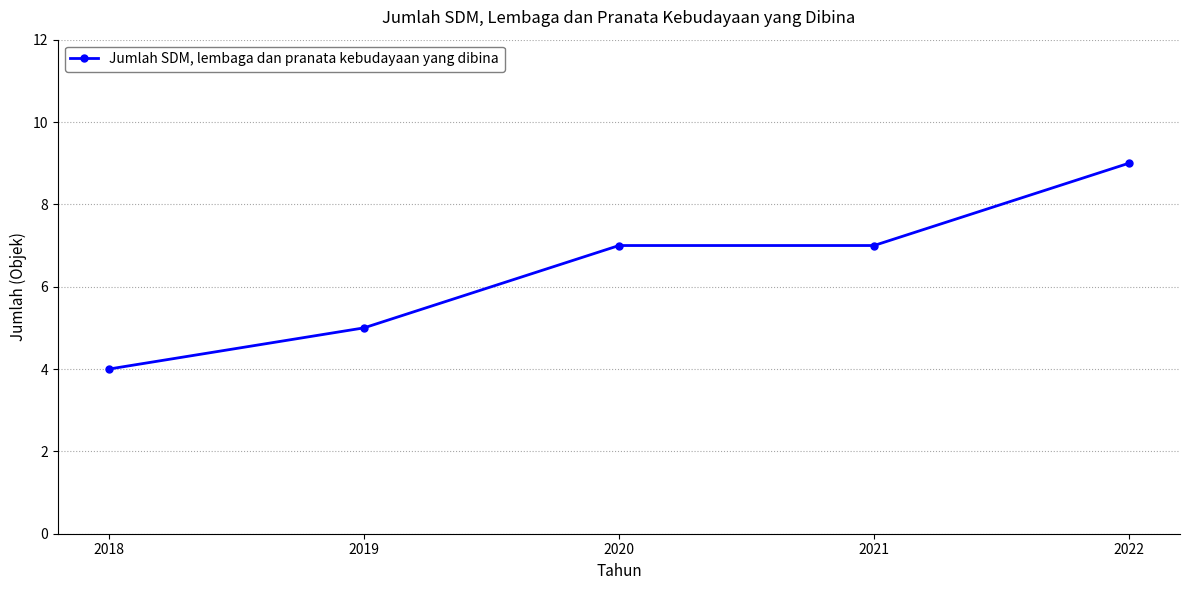

What is the ratio of the value at 2022 to the value at 2021?

1.3